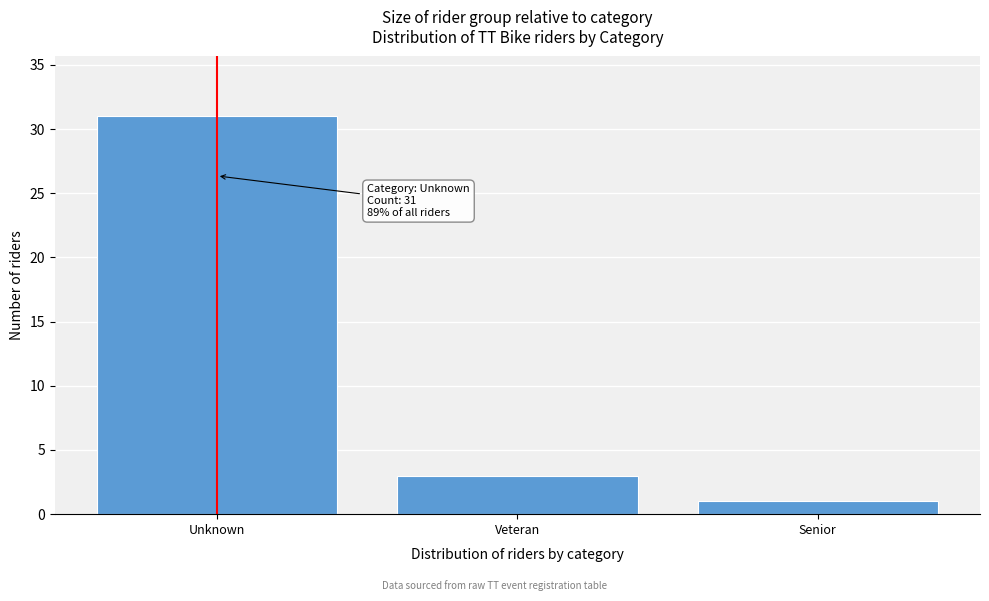

Reading right to left, what are all the values shown in this chart?

1	3	31